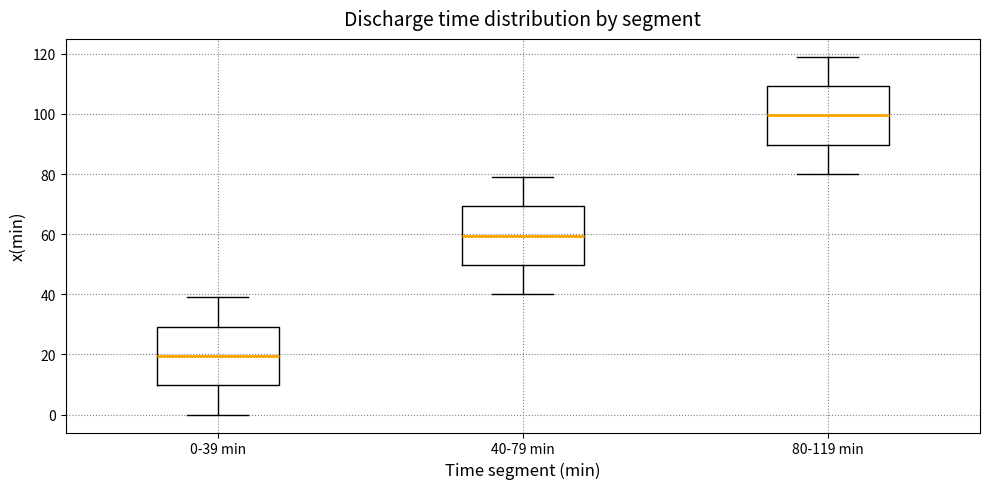

Which box has the highest median line?

80-119 min